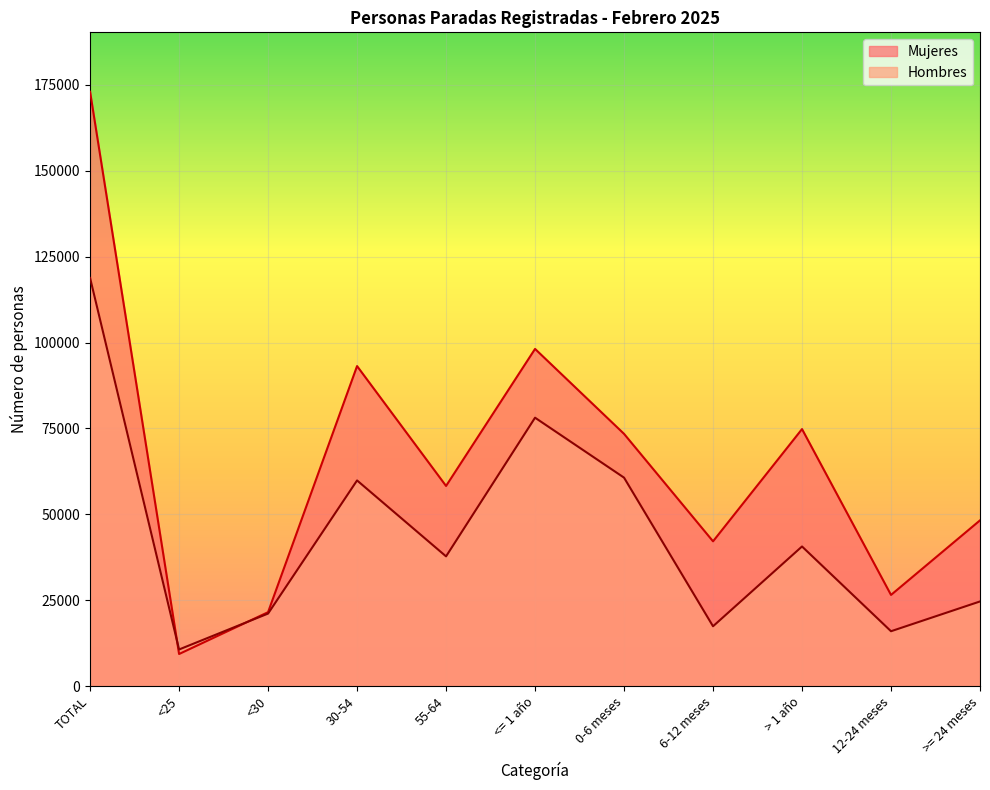

True or false: Hombres has more than 0 points higher than both neighbors.

True